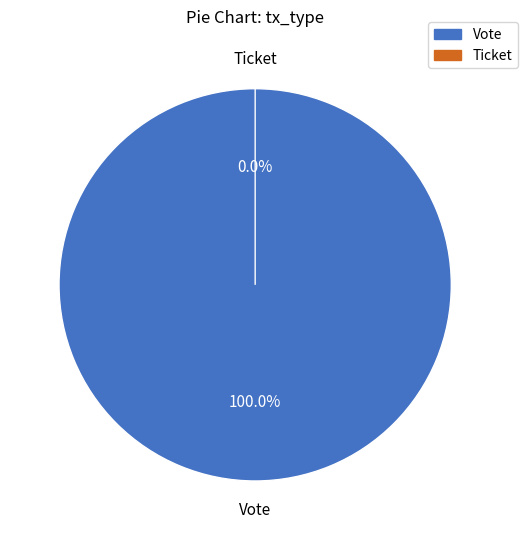

How many slices are in this pie chart?

2